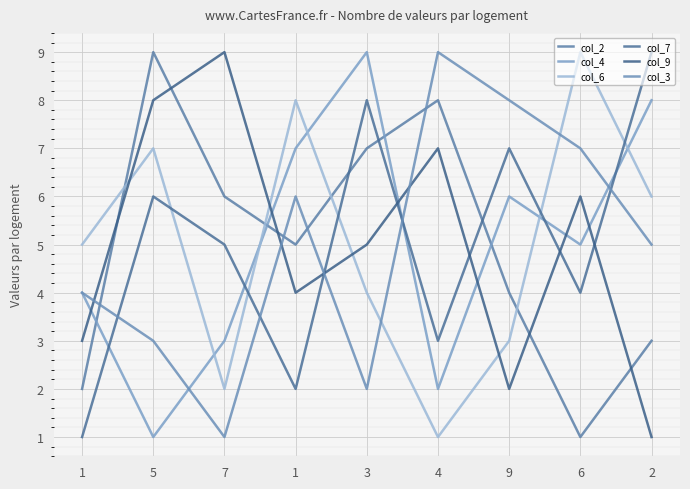

How many lines are shown in the chart?

6